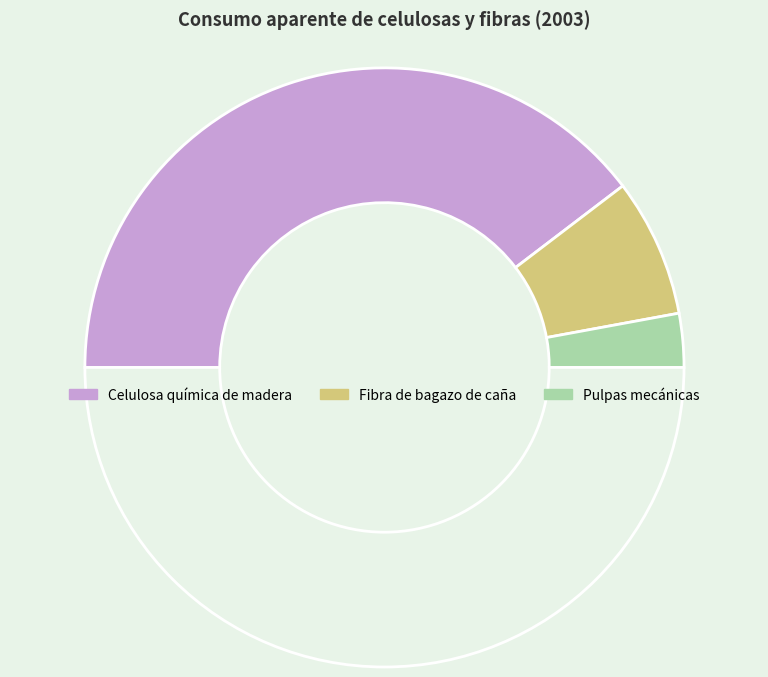

Rank the categories by value from highest to lowest.

Celulosa química de madera, Fibra de bagazo de caña, Pulpas mecánicas